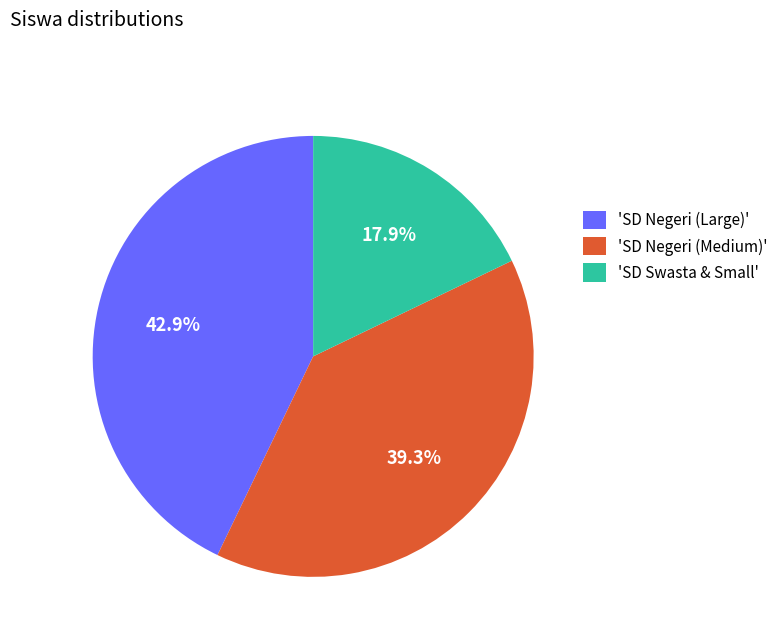

What is the ratio of the value at 'SD Swasta & Small' to the value at 'SD Negeri (Large)'?

0.4